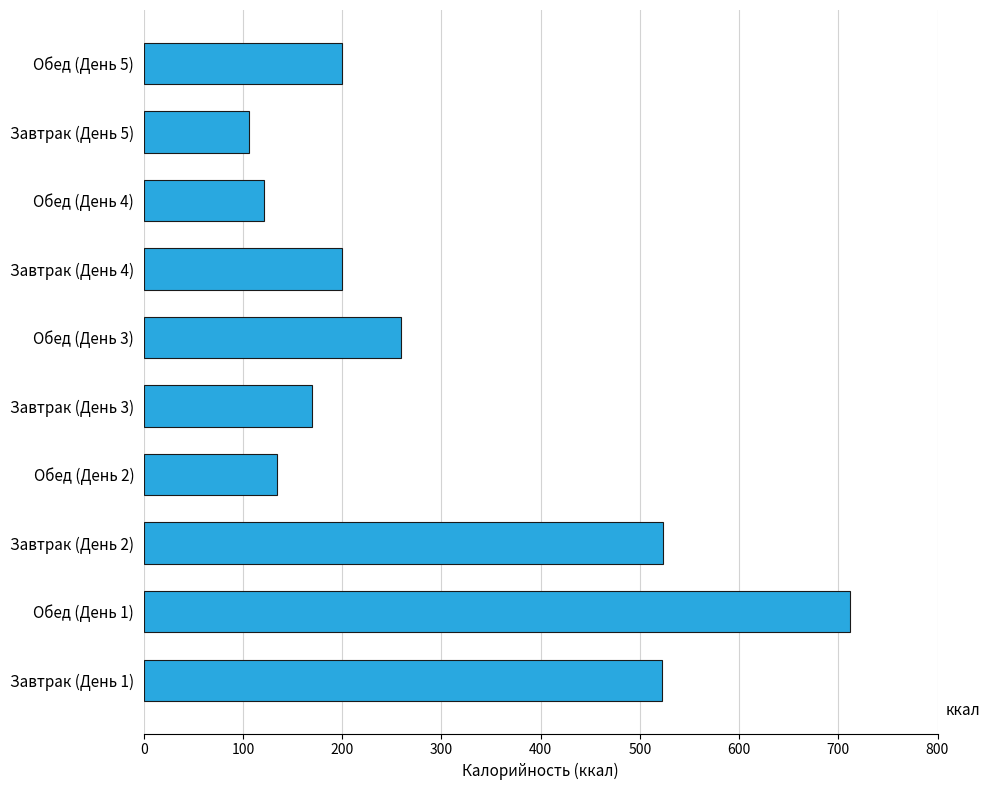

Is it true that the value at Обед (День 1) is 711.4?

True